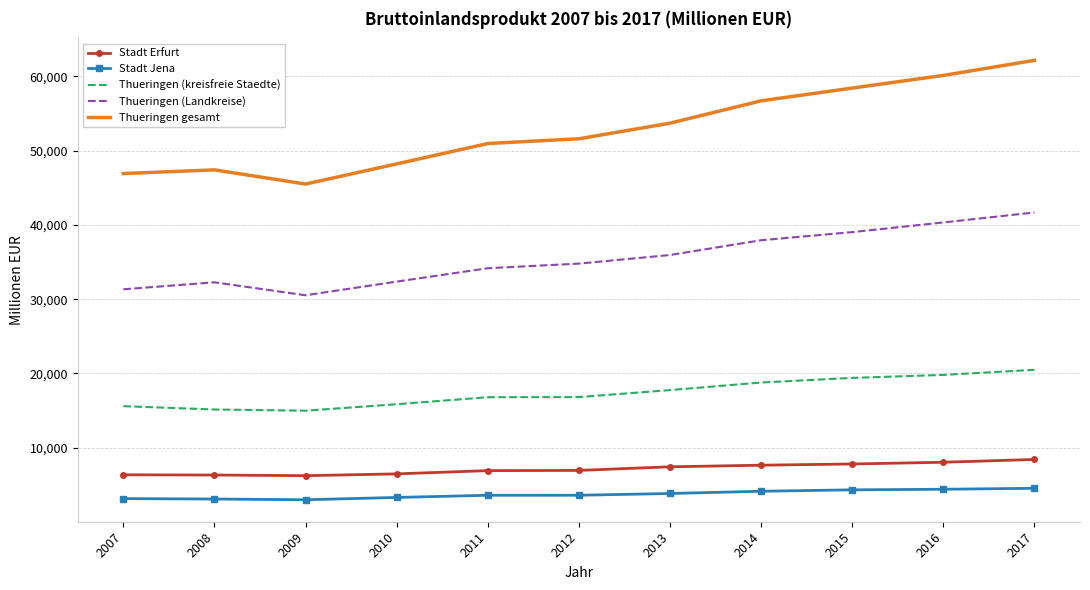

What is the spread (max minus min) of values at 2017?

57641